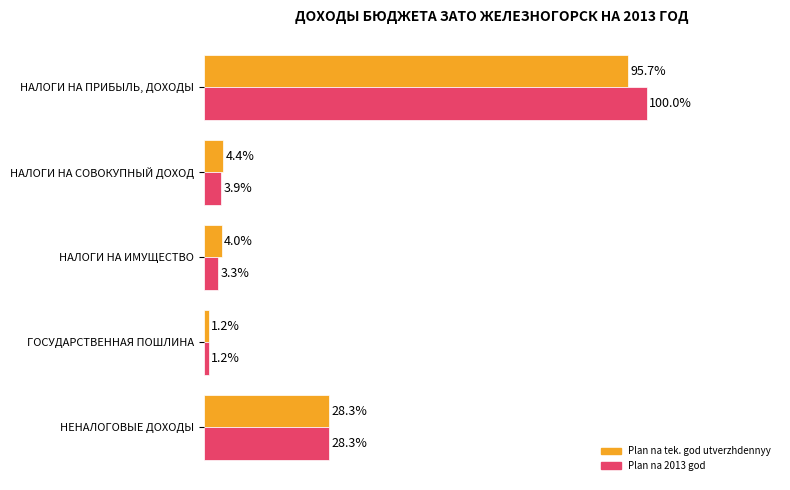

Rank the series by their average value, from lowest to highest.

Plan na tek. god utverzhdennyy, Plan na 2013 god